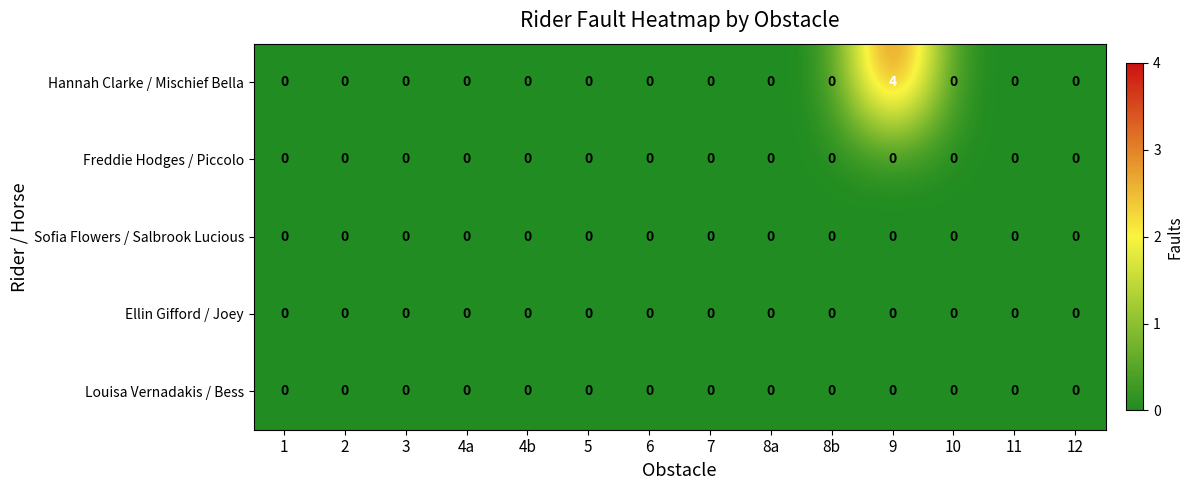

At which category is the sum across all series the highest?

9